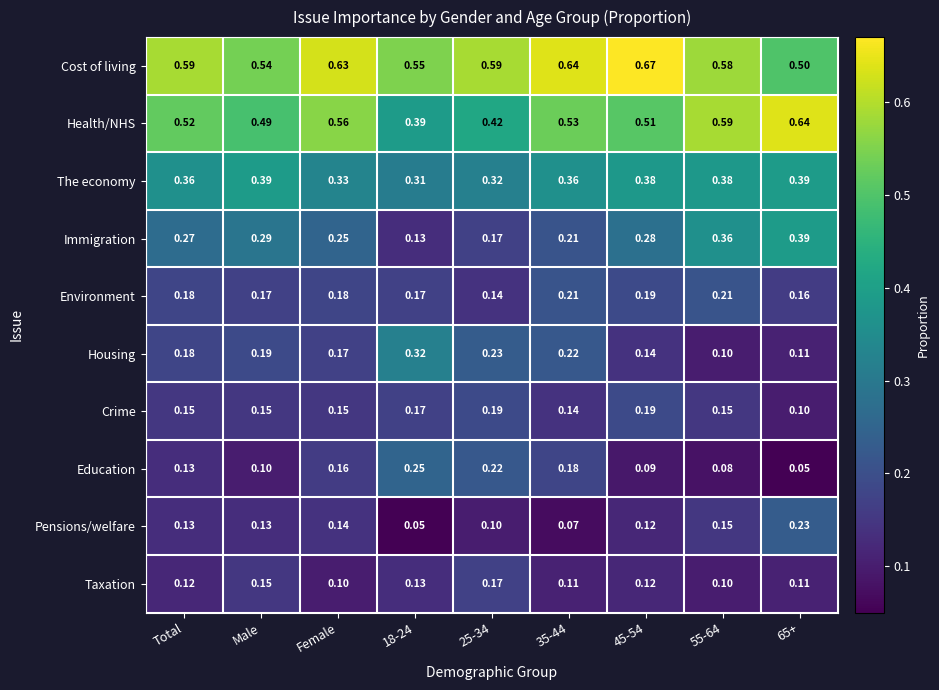

Which series has the largest total across all categories?

Cost of living